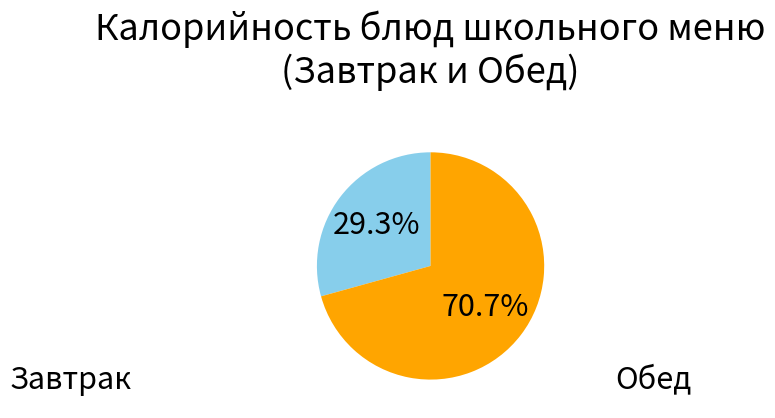

Does any single category account for the majority?

Yes